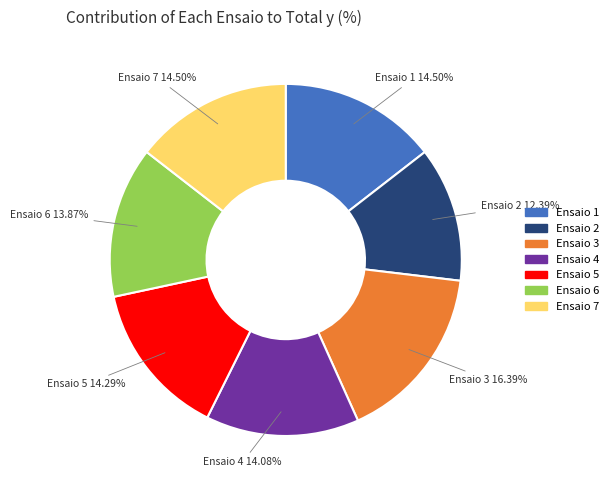

What is the ratio of the value at Ensaio 5 to the value at Ensaio 3?

0.9